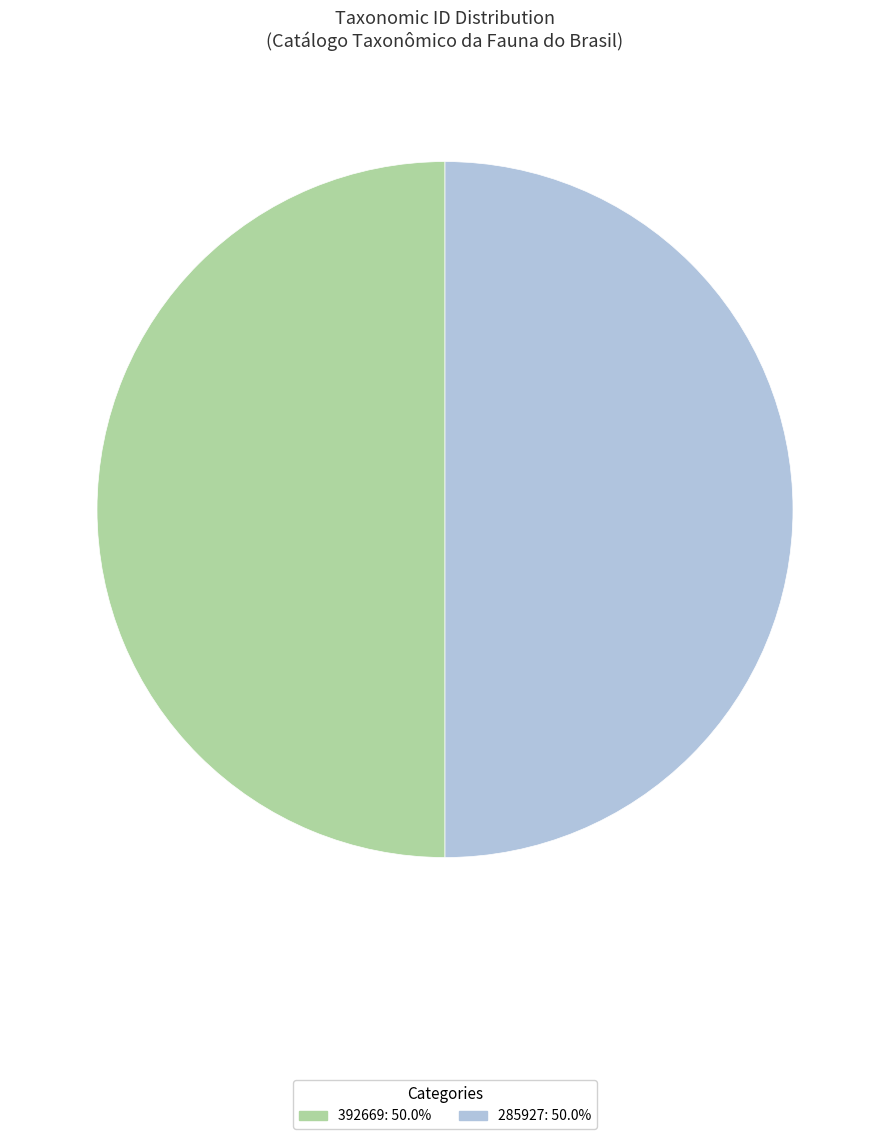

Approximately how many times larger is the value at 392669 compared to 285927?

1.0